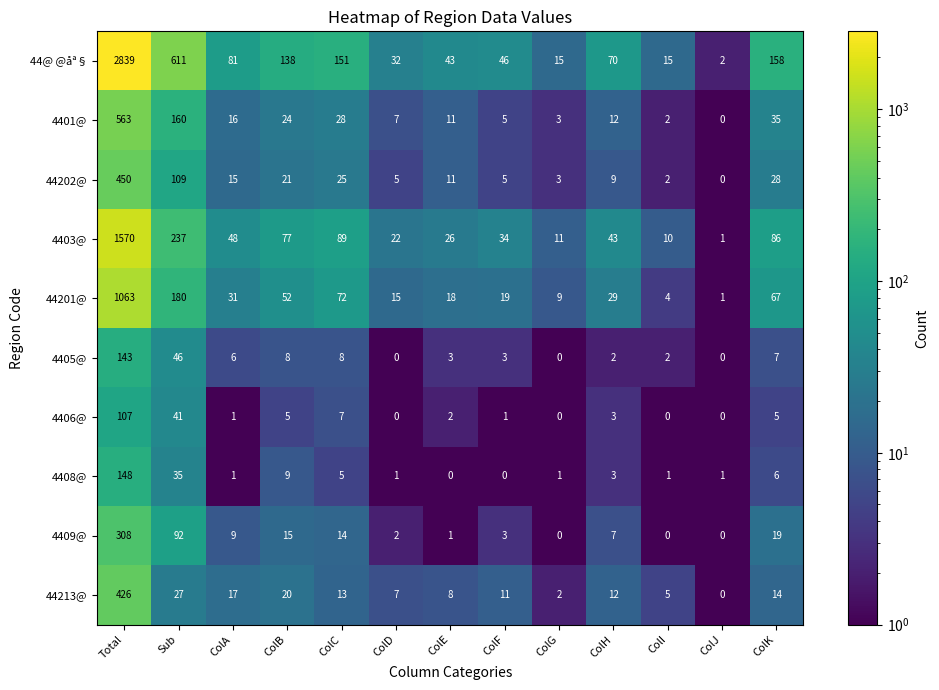

What is the difference between the highest and lowest values at ColI?

15